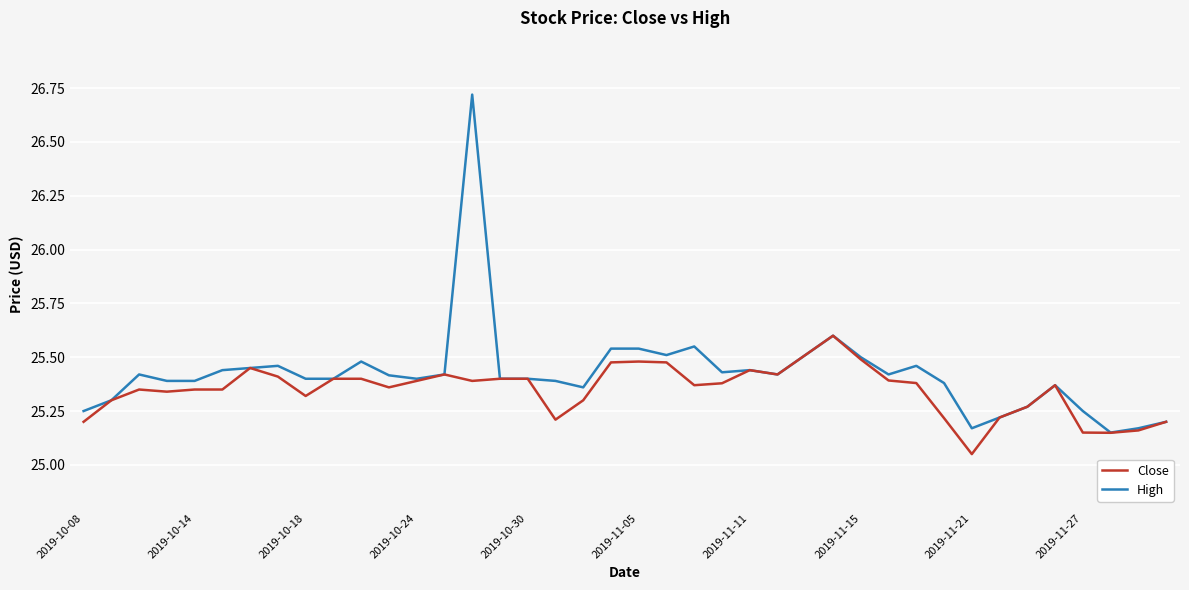

Rank the series by their maximum value, from highest to lowest.

High, Close